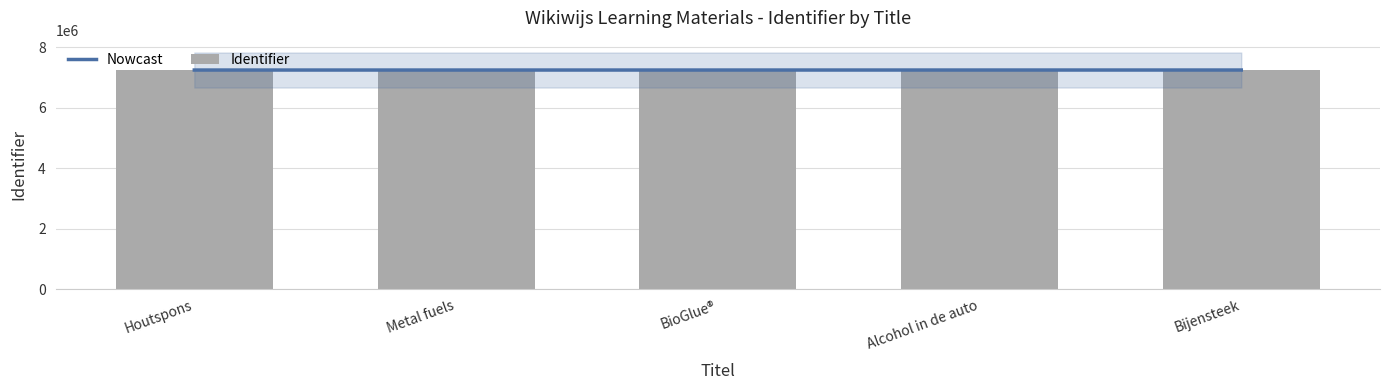

Which series changed the most between Metal fuels and Alcohol in de auto?

Nowcast